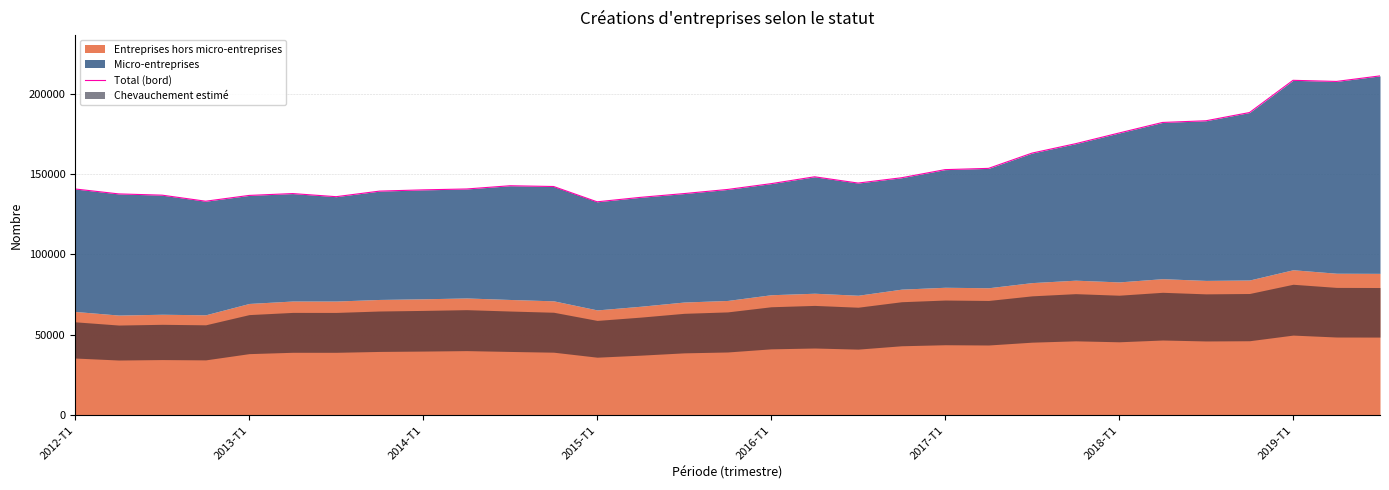

What is the ratio of the value at 2017-T1 to the value at 26?

0.8